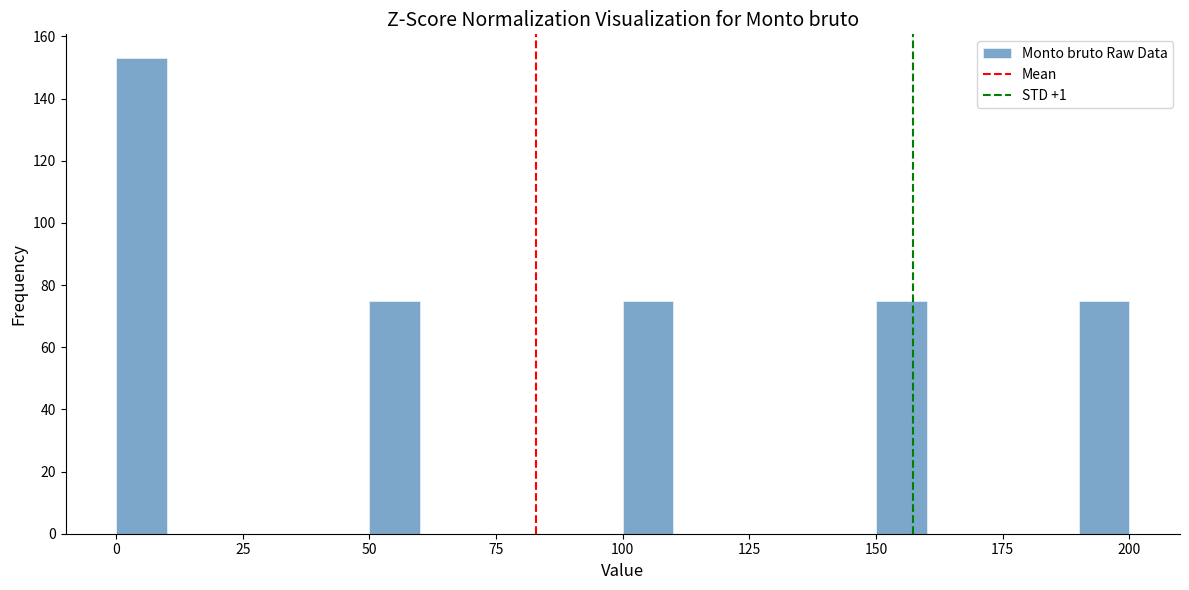

Around what value on the x-axis is the tallest bar? Give the approximate position of its centre, as read against the axis.

5